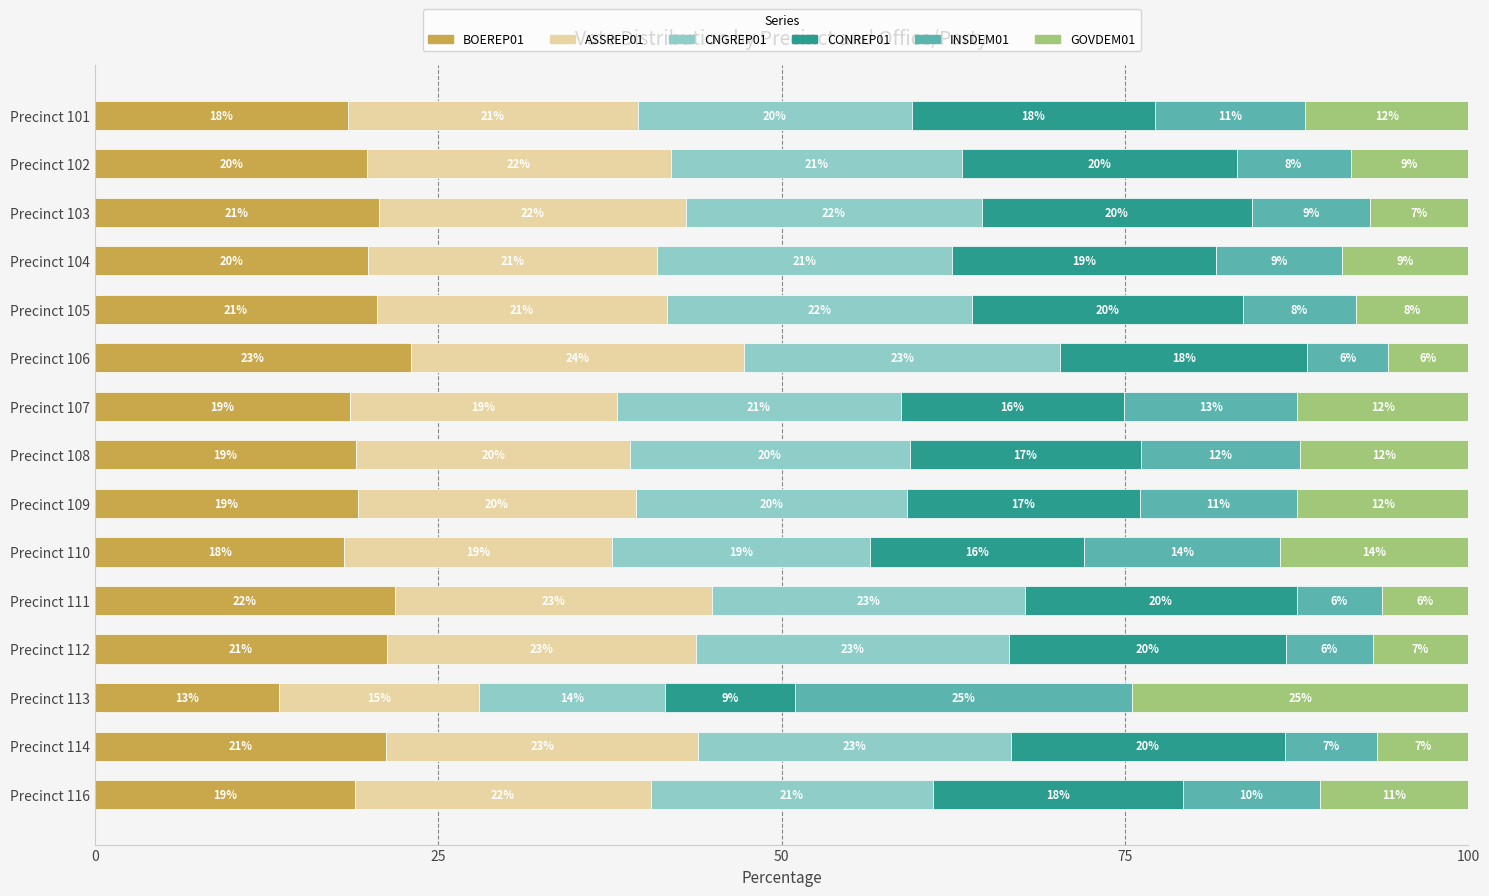

What are all the series names shown in the legend?

BOEREP01, ASSREP01, CNGREP01, CONREP01, INSDEM01, GOVDEM01